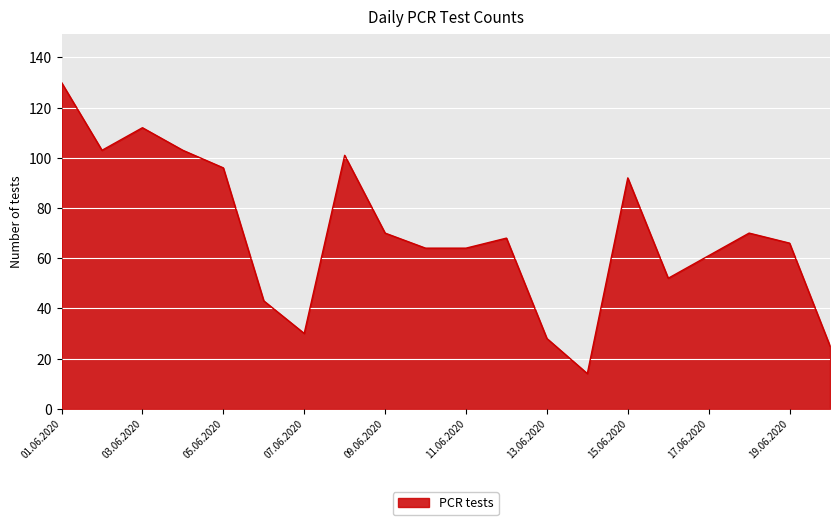

Reading right to left, transcribe all the data shown in this chart.

25	66	70	61	52	92	14	28	68	64	64	70	101	30	43	96	103	112	103	130